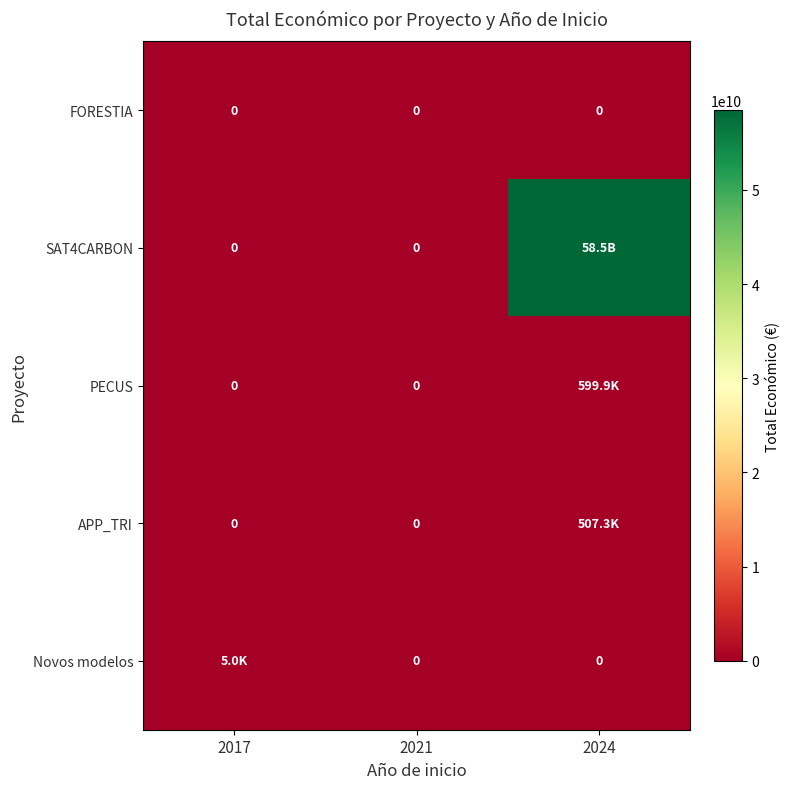

Is the value of FORESTIA at 2021 greater than the value of SAT4CARBON at 2021?

No